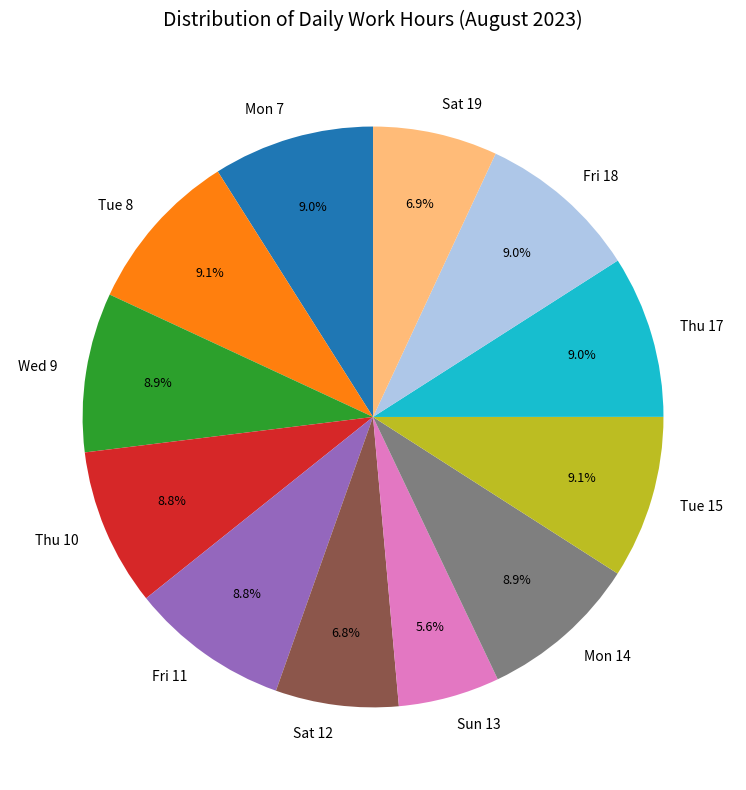

To the nearest percent, what percentage of the pie is Wed 9?

9%